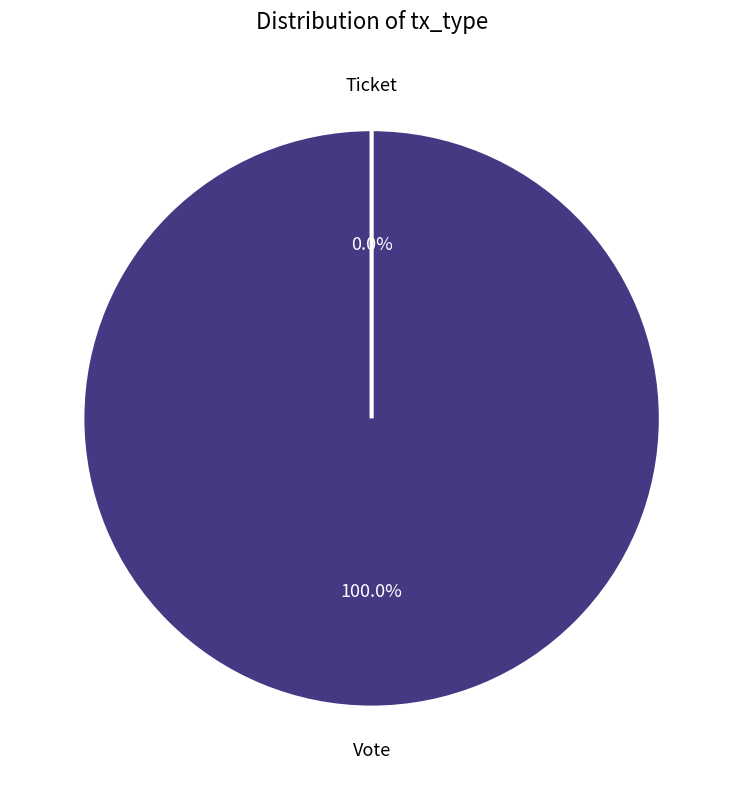

What percentage do Vote and Ticket together represent?

100.0%